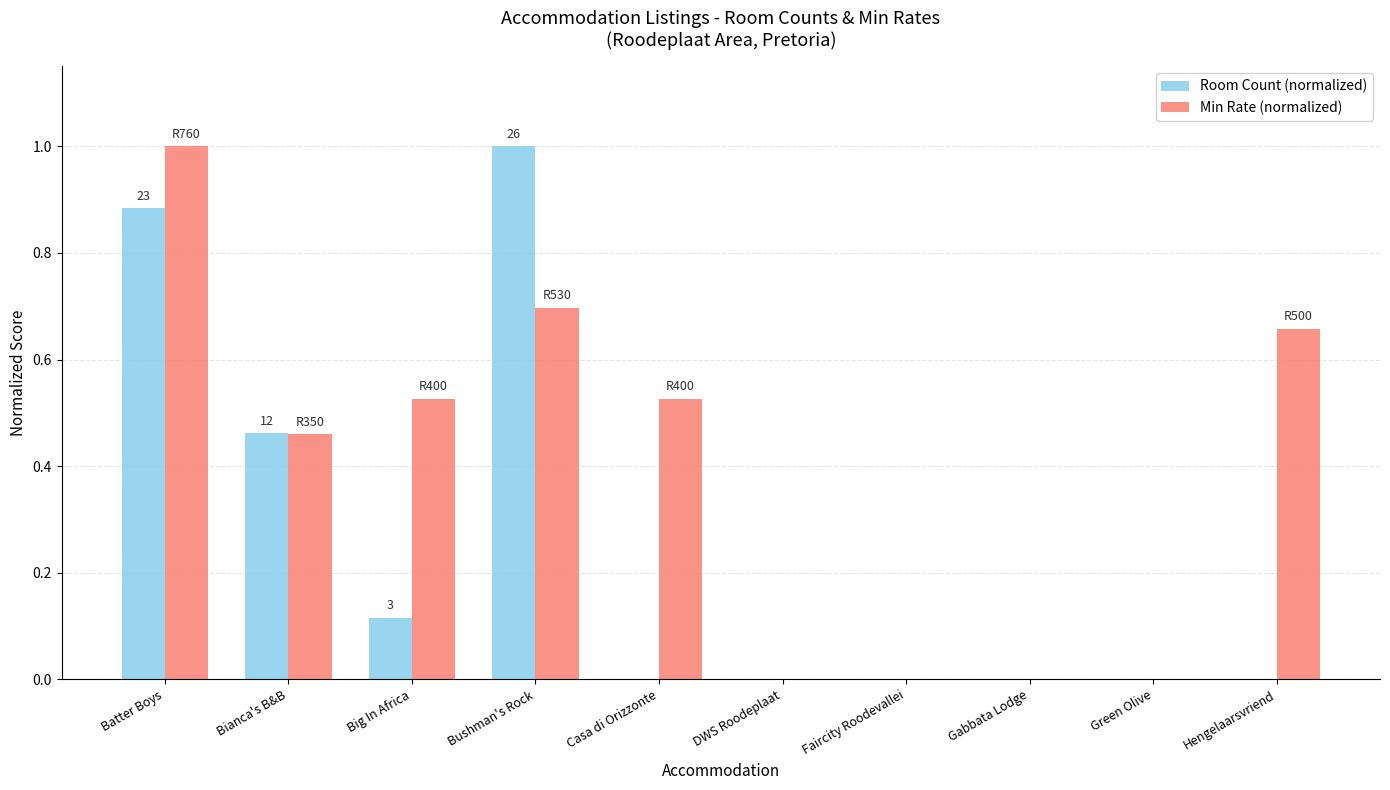

What are all the series names shown in the legend?

Room Count (normalized), Min Rate (normalized)